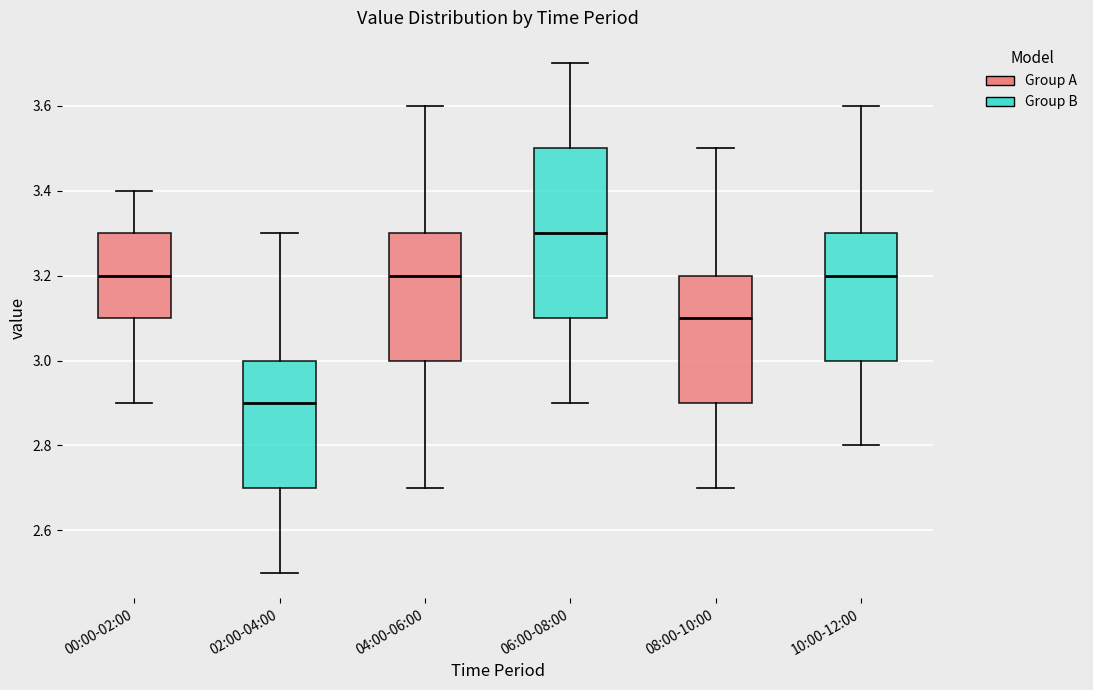

Which box has the lowest median line?

02:00-04:00